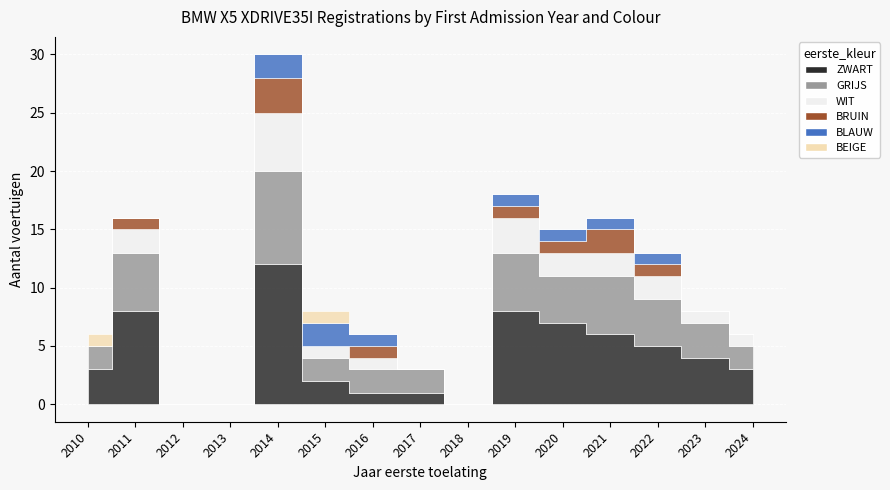

Which series has the largest range (max minus min)?

ZWART